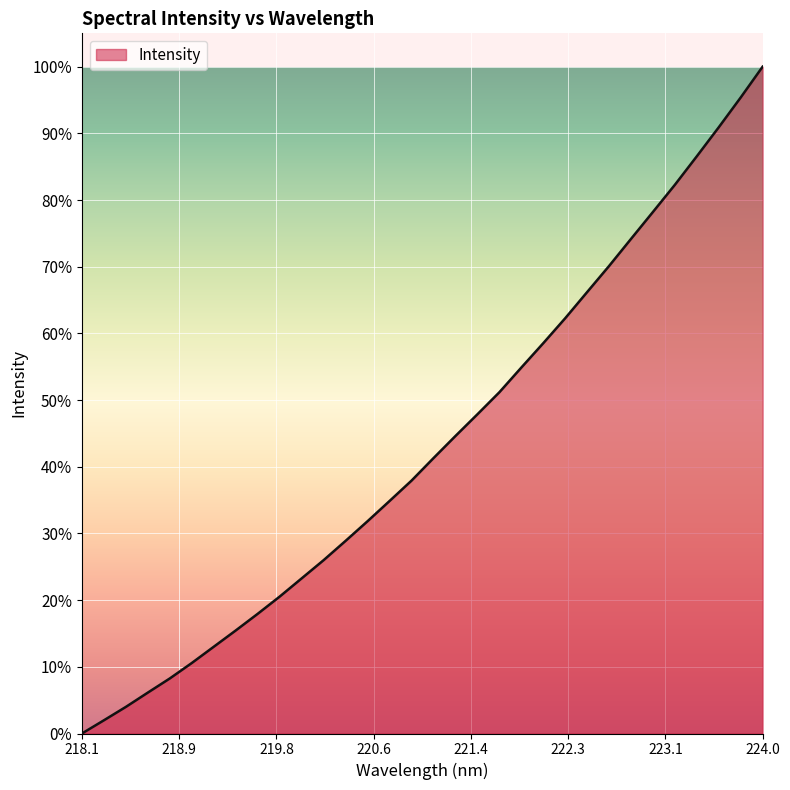

Does the chart display data point markers on the line(s)?

No